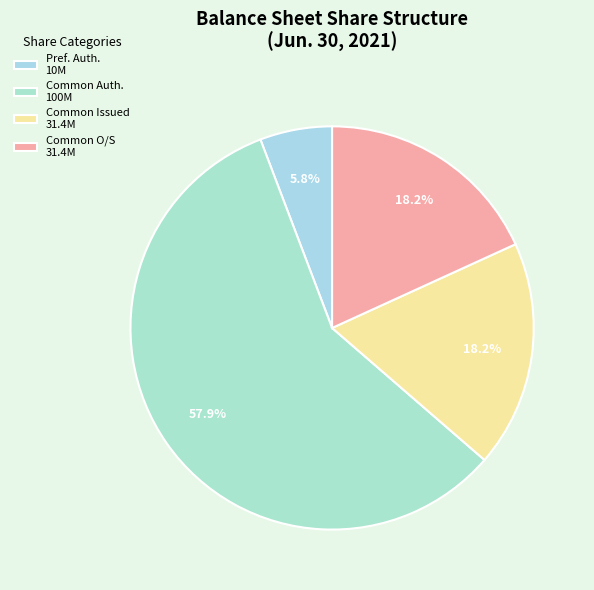

Is there a majority slice in this chart?

Yes